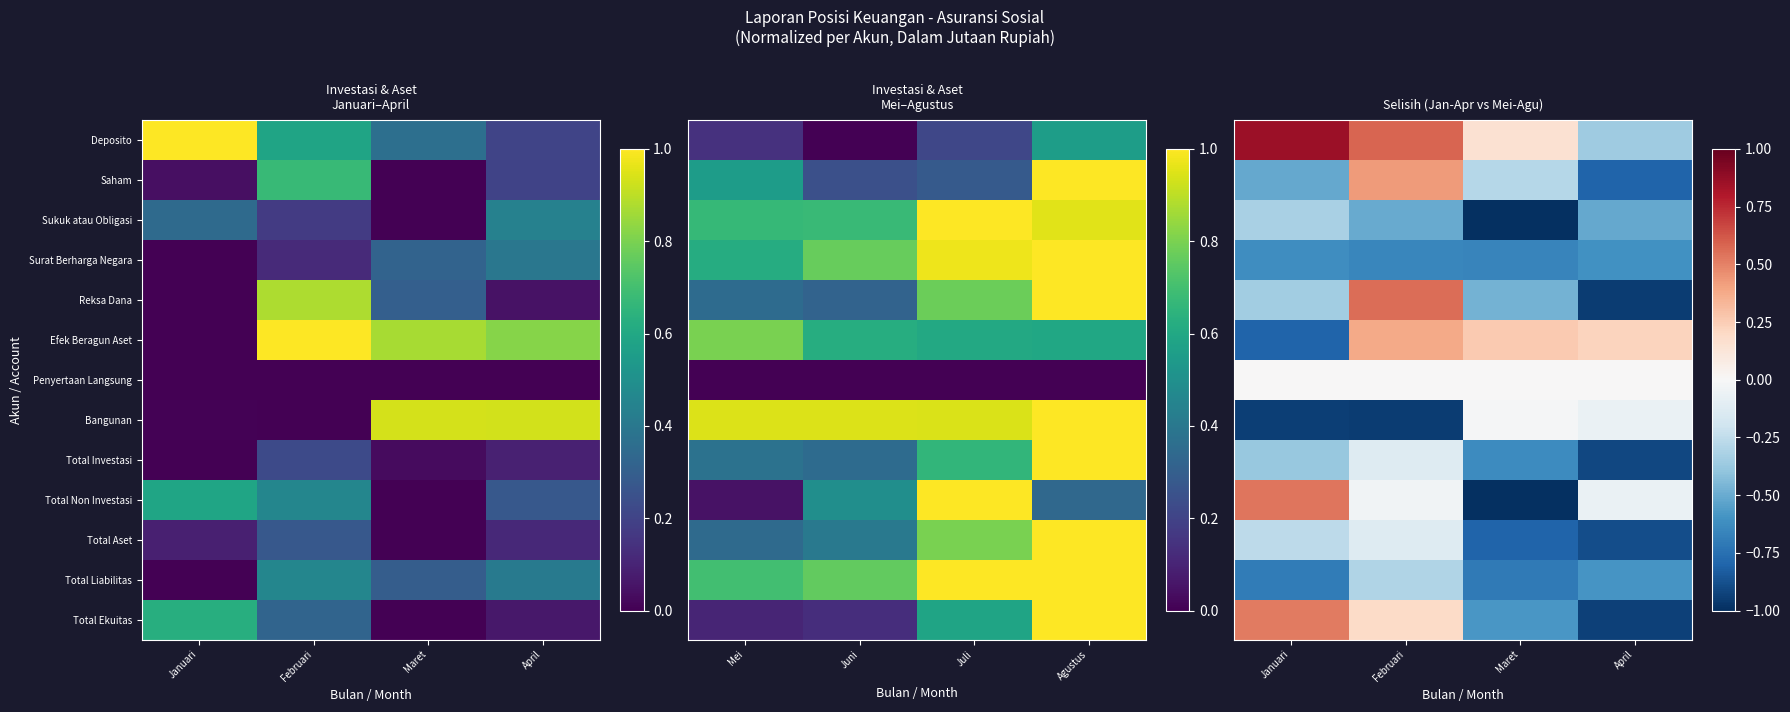

At which category is the sum across all series the highest?

Februari